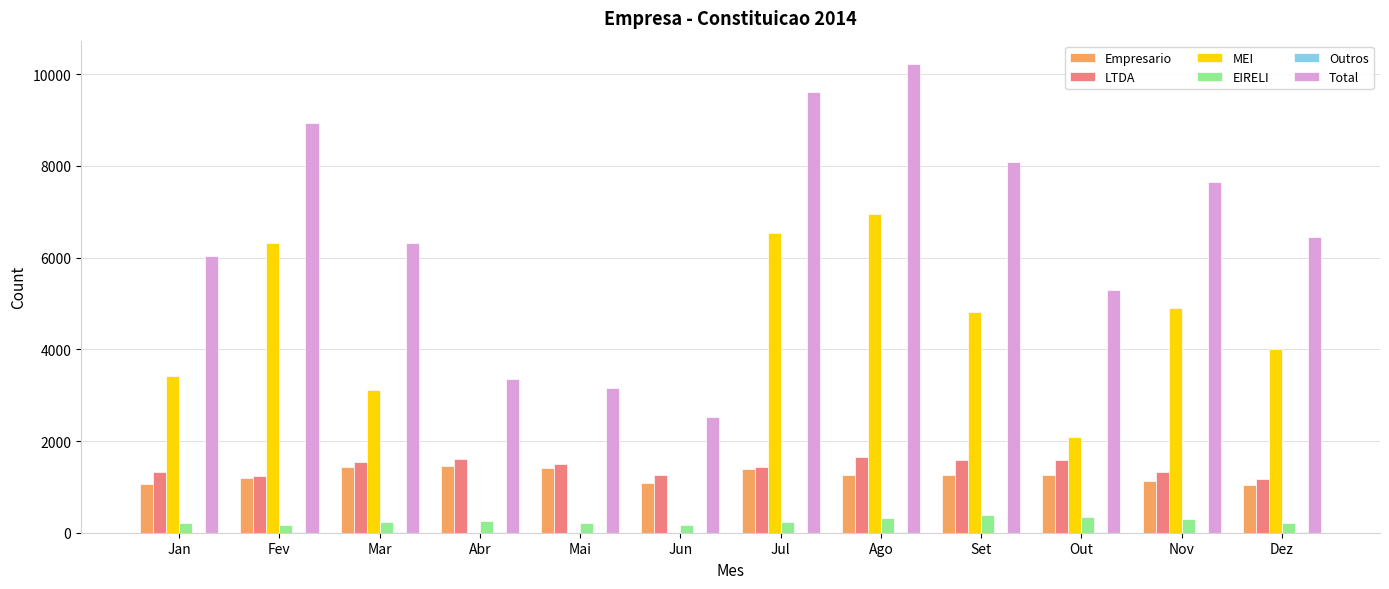

Are the bars horizontal?

No